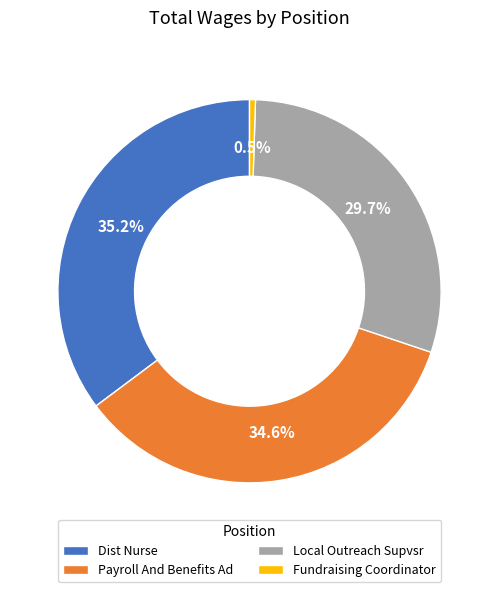

What is the ratio of the value at Payroll And Benefits Ad to the value at Dist Nurse?

1.0